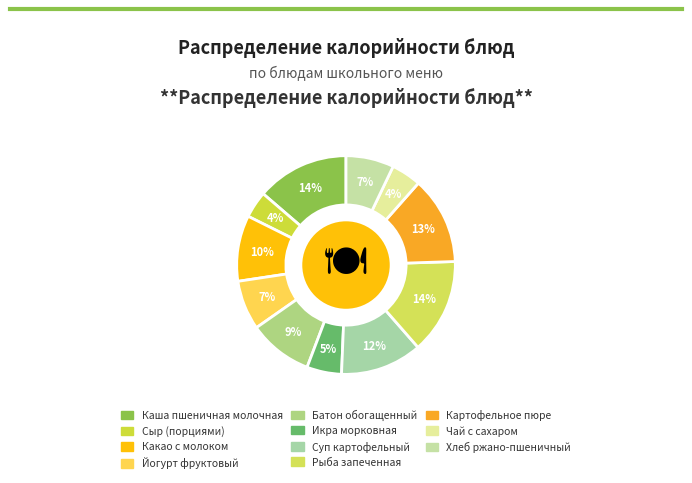

Is Сыр (порциями) the majority of the pie?

No